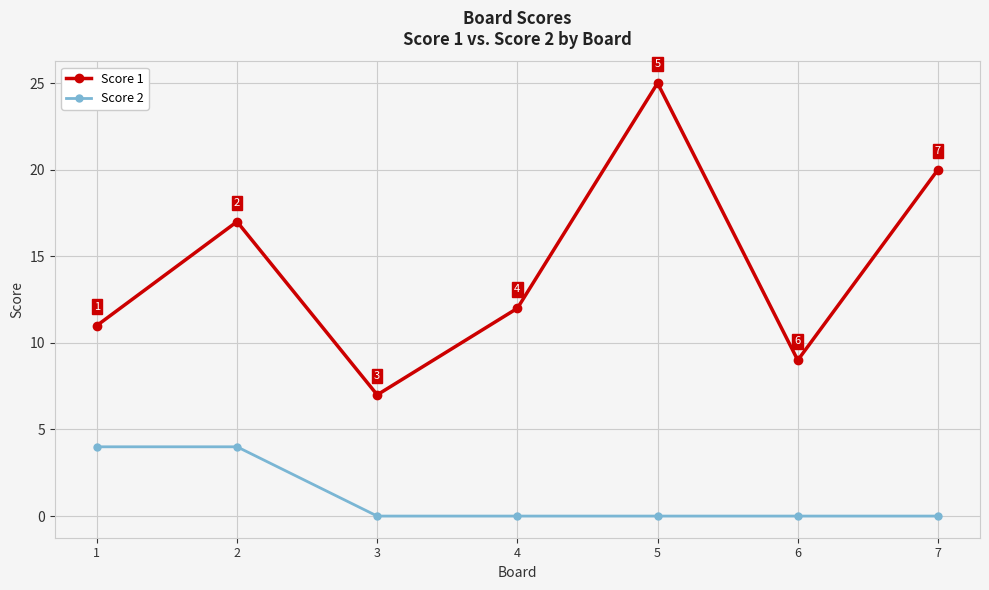

The value of Score 2 at 1 is 4. True or false?

True